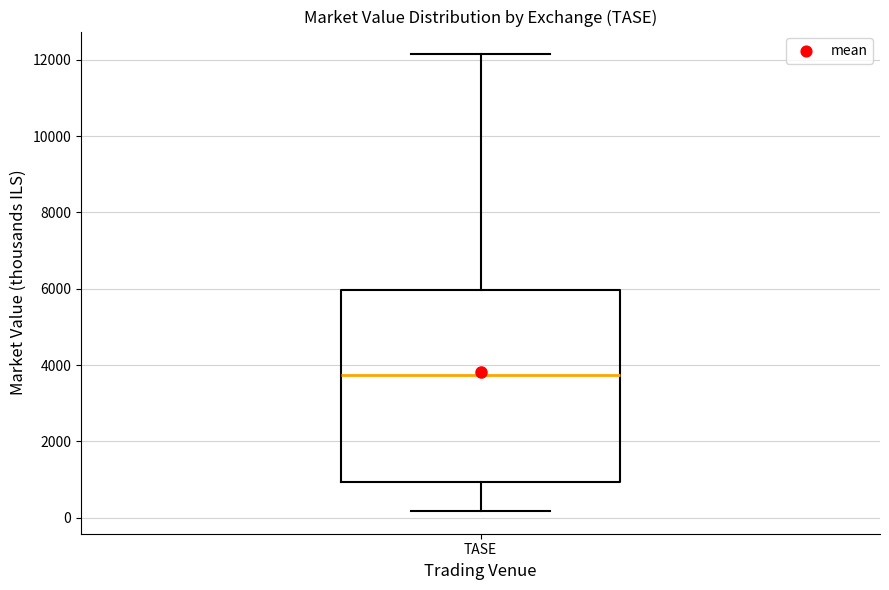

Transcribe this box plot: give where the median line is, the range the box spans, and where the two whiskers end, as read against the y-axis. The values are not printed on the chart, so give them approximately, as read against the axis.

median 3800, box 1000 to 6000, whiskers 200 to 12200